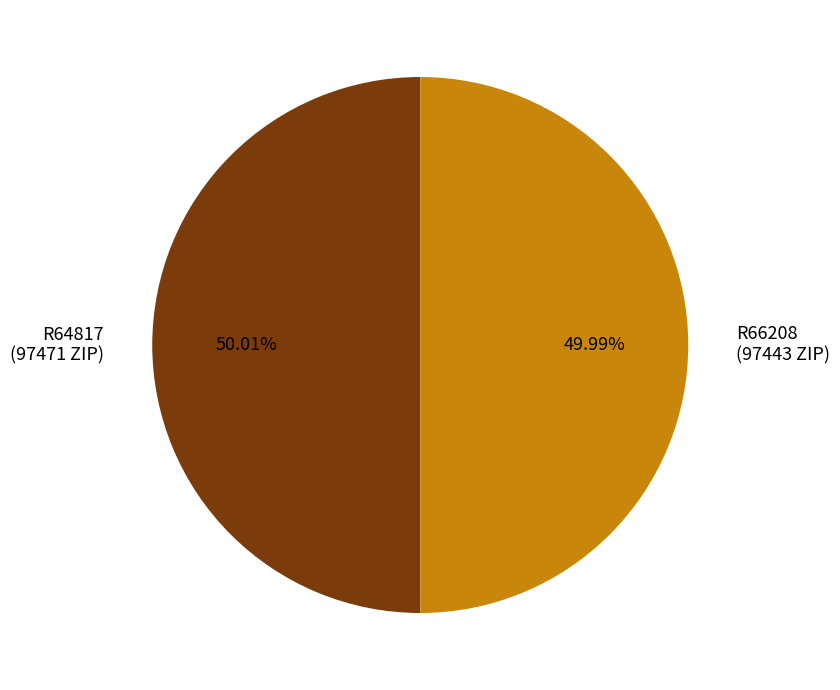

Do R66208 (97443 ZIP) and R64817 (97471 ZIP) together represent more than half of the pie?

Yes